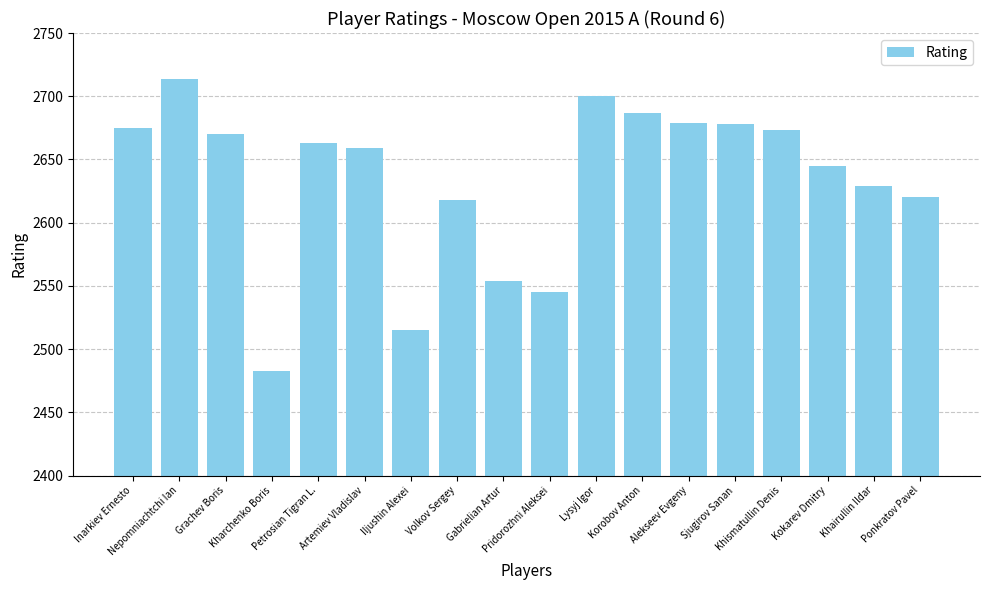

What is the minimum value shown in the chart?

2483